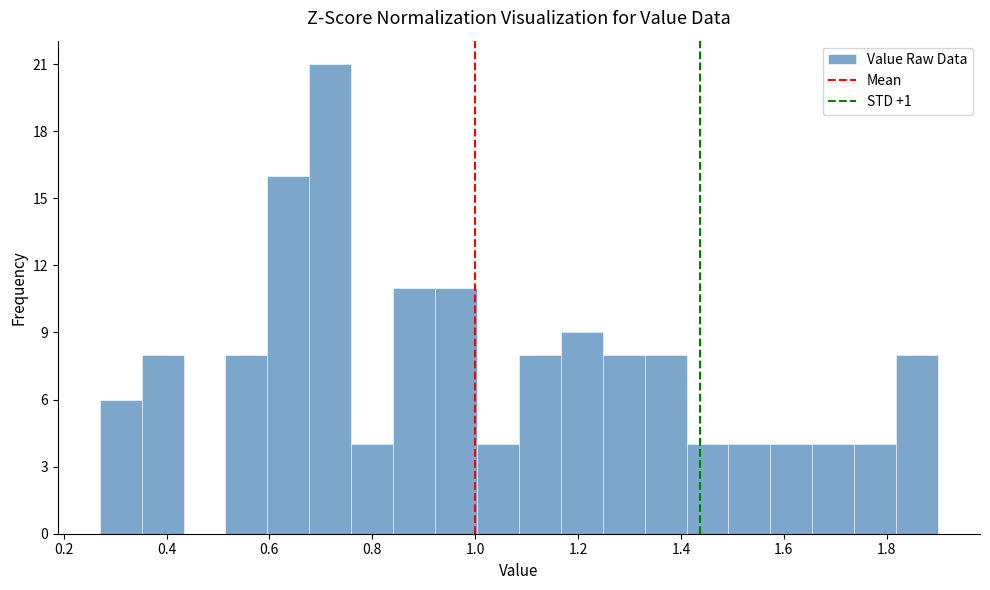

Which range on the x-axis has the tallest bar?

0.68 to 0.76